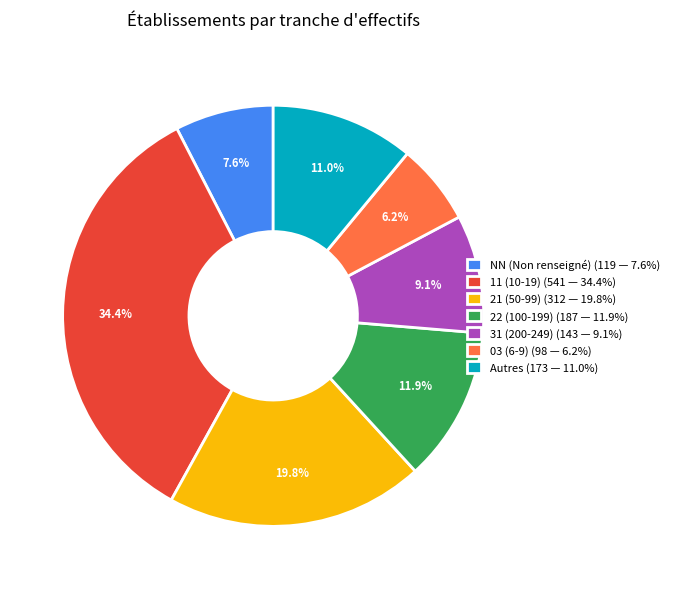

How many segments does this pie chart have?

7